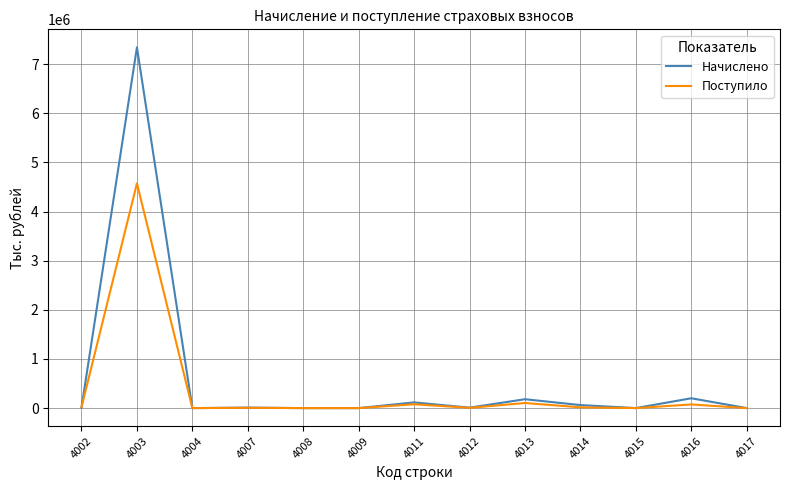

Is the value of Поступило at 4015 greater than the value of Начислено at 4003?

No